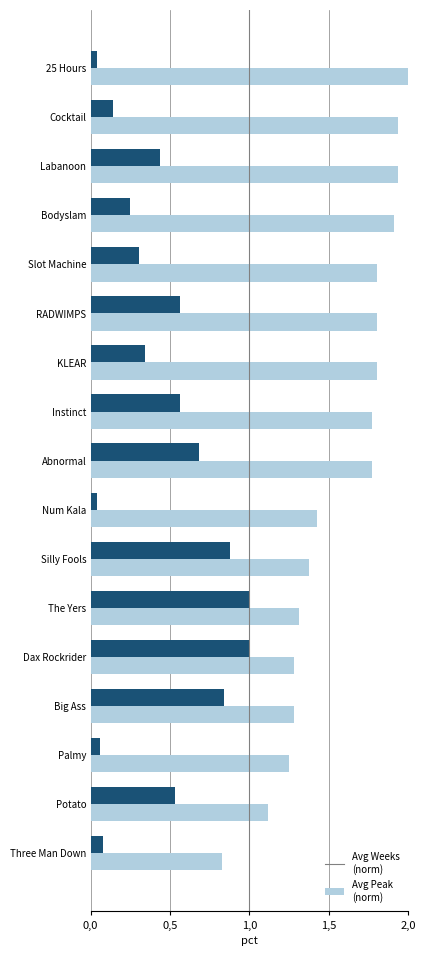

At which category is the sum across all series the highest?

Abnormal